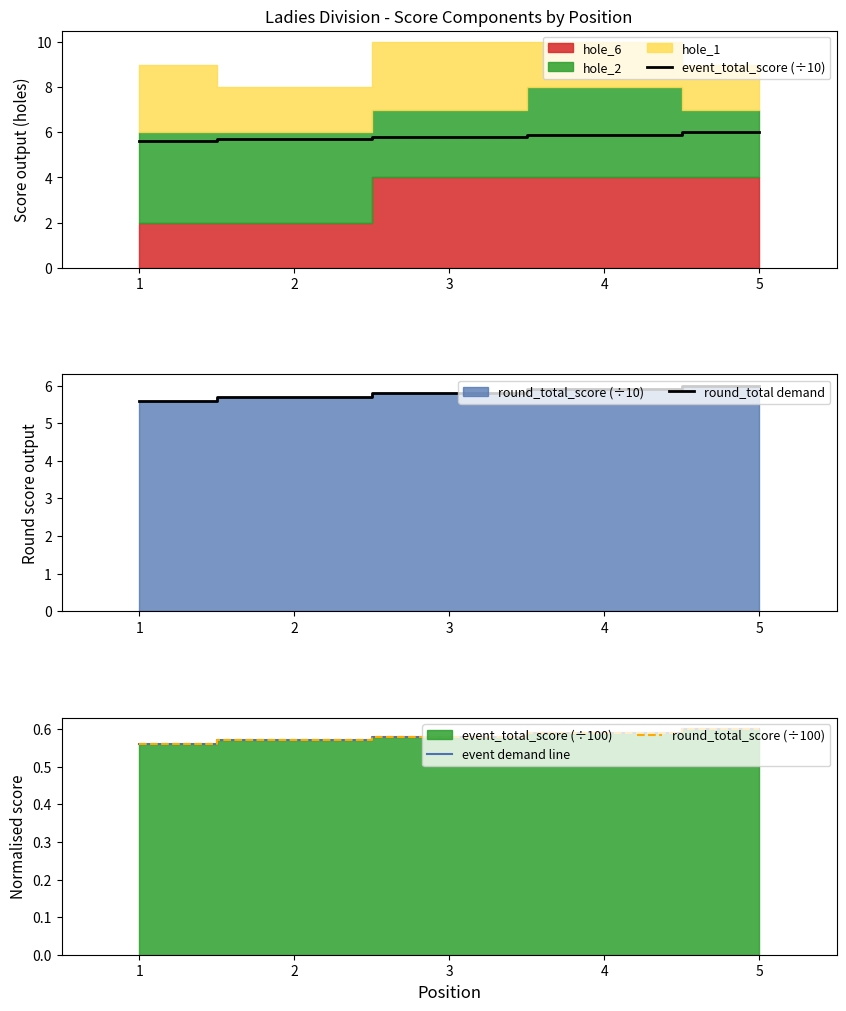

True or false: event demand line and round_total demand intersect in this chart.

False